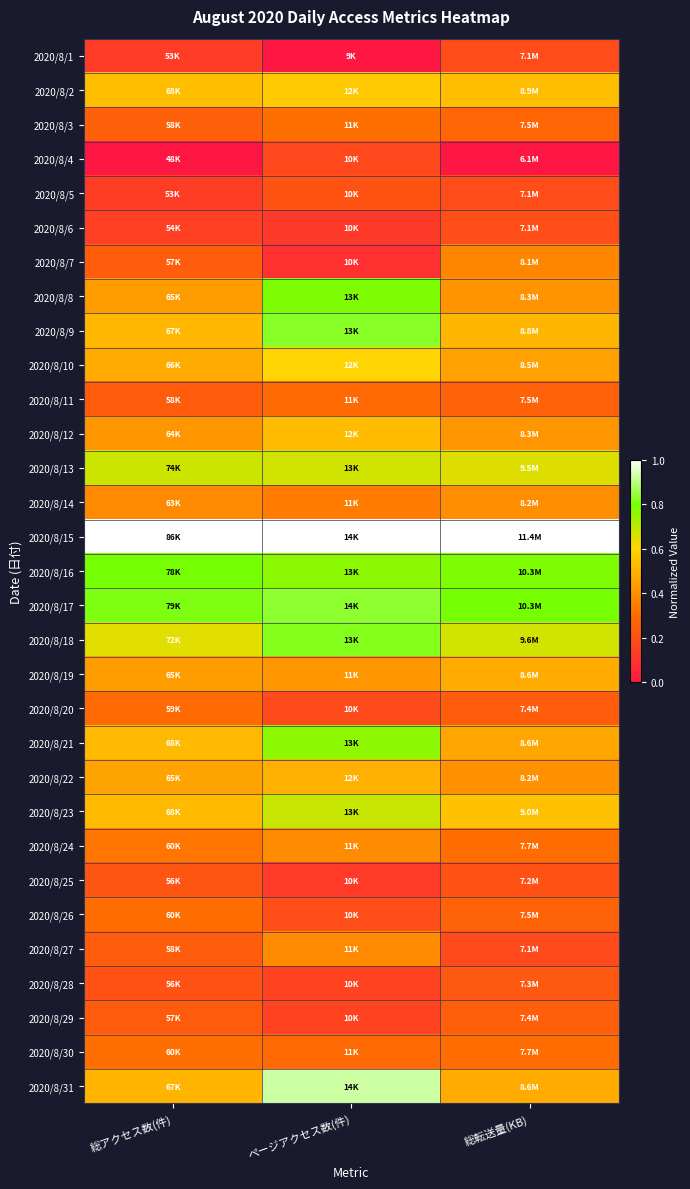

Which has a higher value, 総アクセス数(件) or 総転送量(KB)?

総転送量(KB)